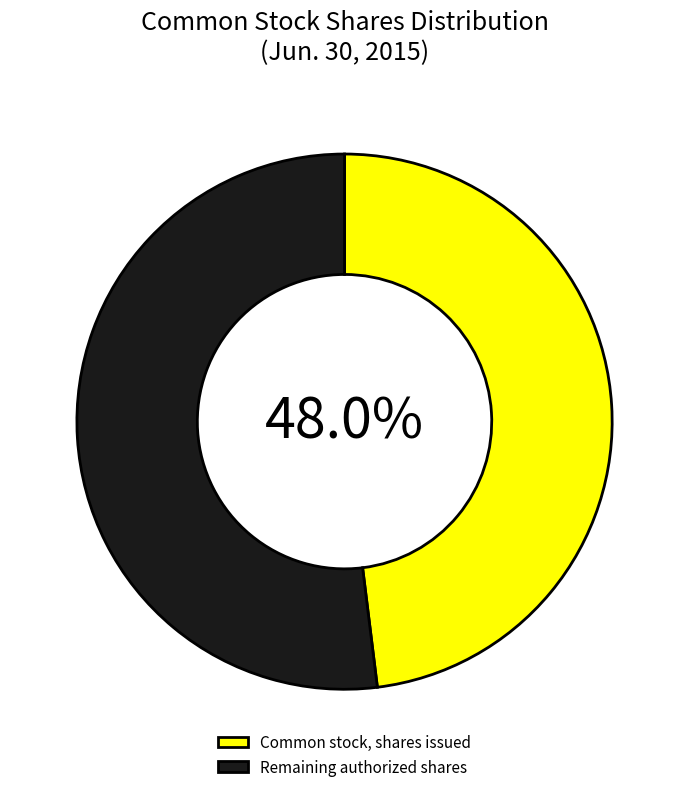

Which category accounts for the majority?

Remaining authorized shares